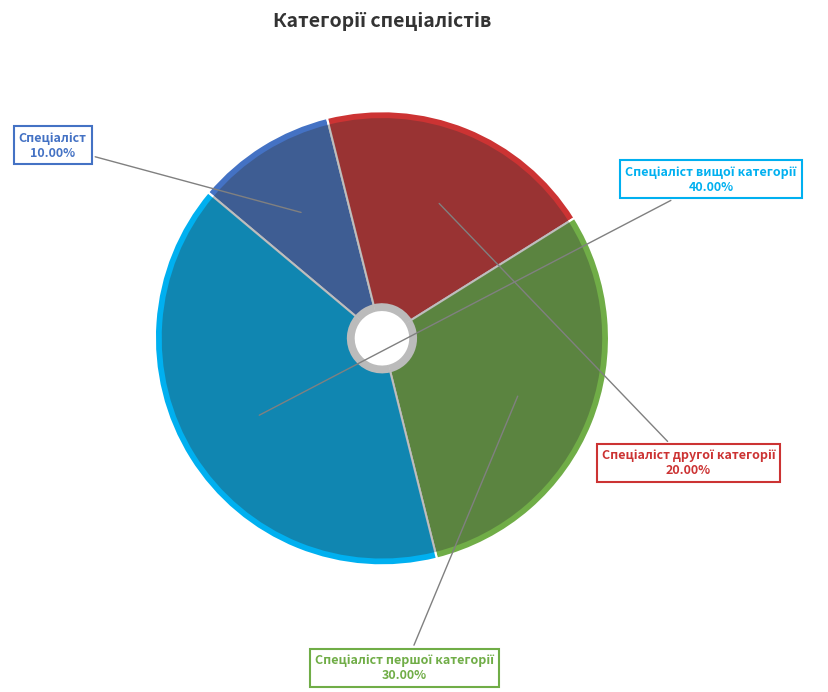

To the nearest percent, what percentage of the pie is Спеціаліст другої категорії?

20%